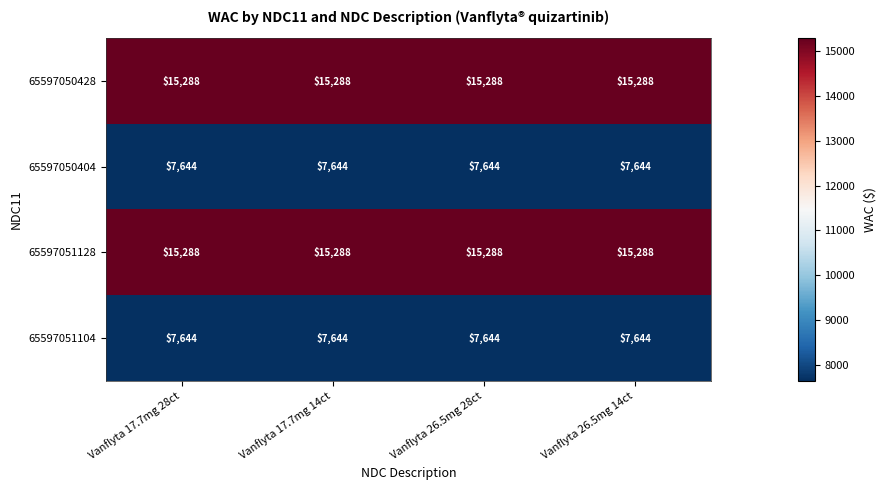

What is the maximum value shown in the chart?

15288